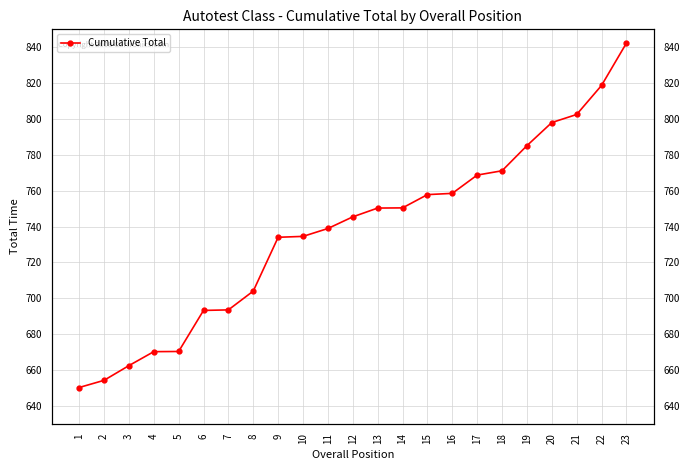

Does the chart display data point markers on the line(s)?

Yes